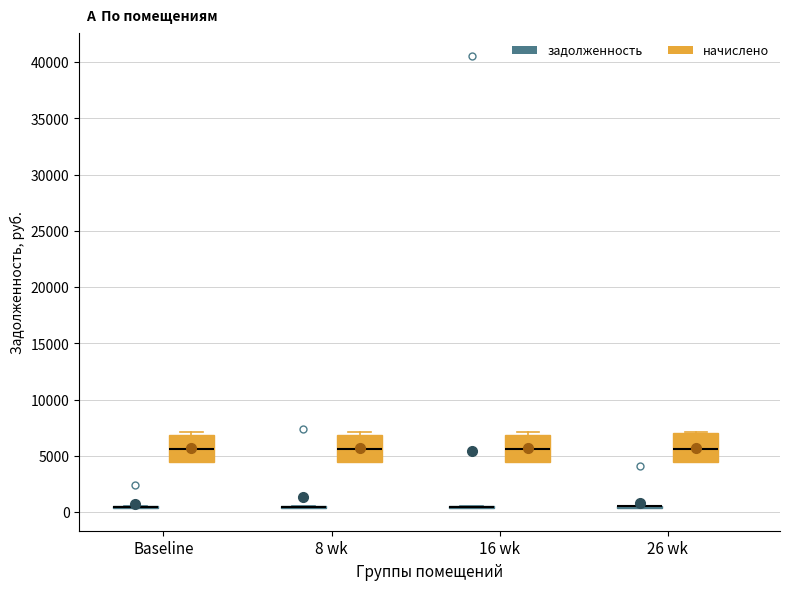

Reading left to right, transcribe this box plot: for each box, give where its median line is, the range the box spans, and where its two whiskers end, as read against the y-axis. The values are not printed on the chart, so give them approximately, as read against the axis.

Baseline (задолженность): box collapsed to a line at 500, whiskers 500 to 500
Baseline (начислено): median 5500, box 4500 to 7000, whiskers 4500 to 7000 (just above the box's upper edge)
8 wk (задолженность): box collapsed to a line at 500, whiskers 500 to 500
8 wk (начислено): median 5500, box 4500 to 7000, whiskers 4500 to 7000 (just above the box's upper edge)
16 wk (задолженность): box collapsed to a line at 500, whiskers 500 to 500
16 wk (начислено): median 5500, box 4500 to 7000, whiskers 4500 to 7000 (just above the box's upper edge)
26 wk (задолженность): box collapsed to a line at 500, whiskers 500 to 500
26 wk (начислено): median 5500, box 4500 to 7000, whiskers 4500 to 7000